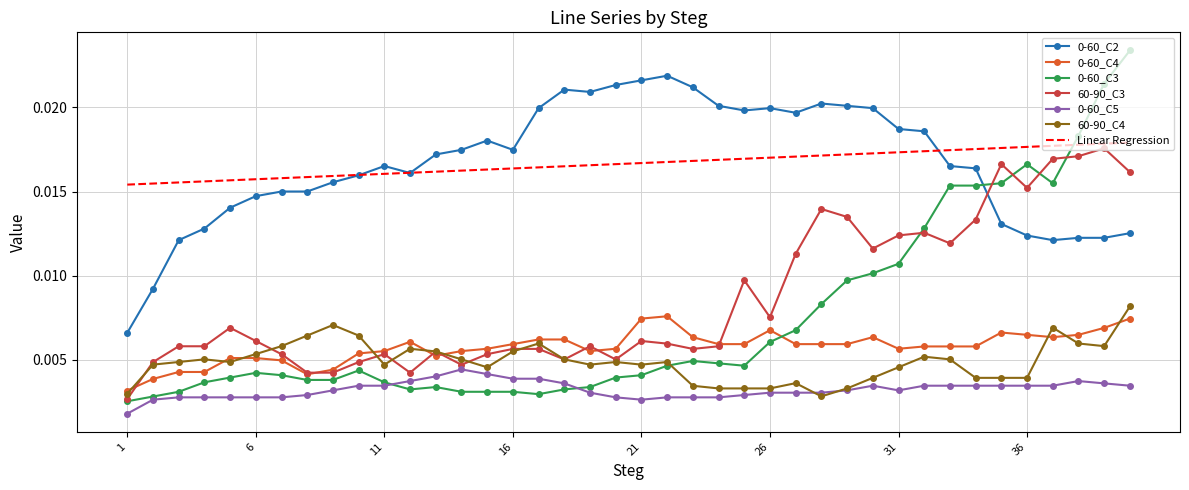

True or false: 0-60_C2 and 0-60_C4 cross at least once.

False